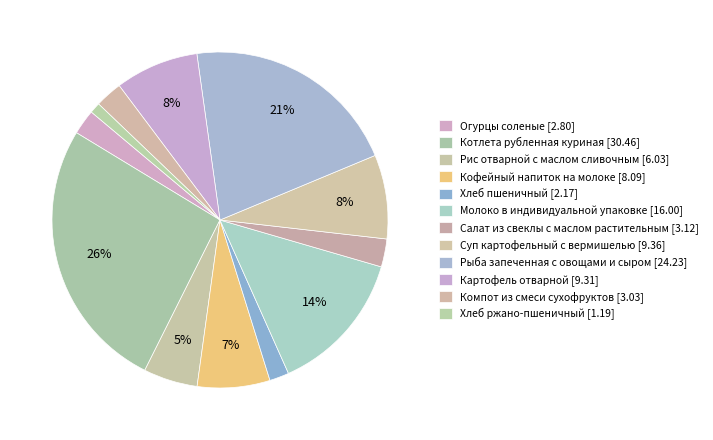

What is the ratio of the value at Молоко в индивидуальной упаковке to the value at Котлета рубленная куриная?

0.5